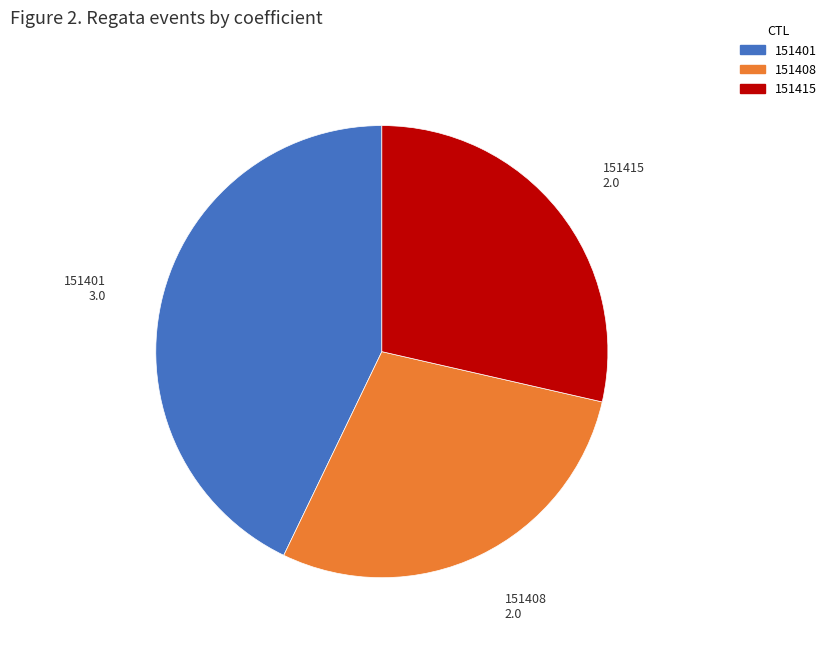

How many segments does this pie chart have?

3